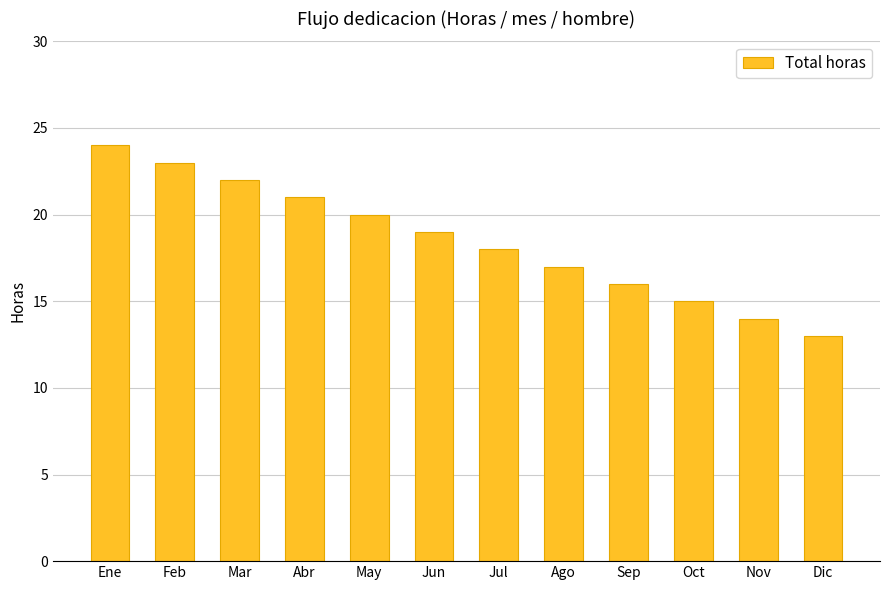

Reading left to right, transcribe all the data shown in this chart.

Ene=24	Feb=23	Mar=22	Abr=21	May=20	Jun=19	Jul=18	Ago=17	Sep=16	Oct=15	Nov=14	Dic=13